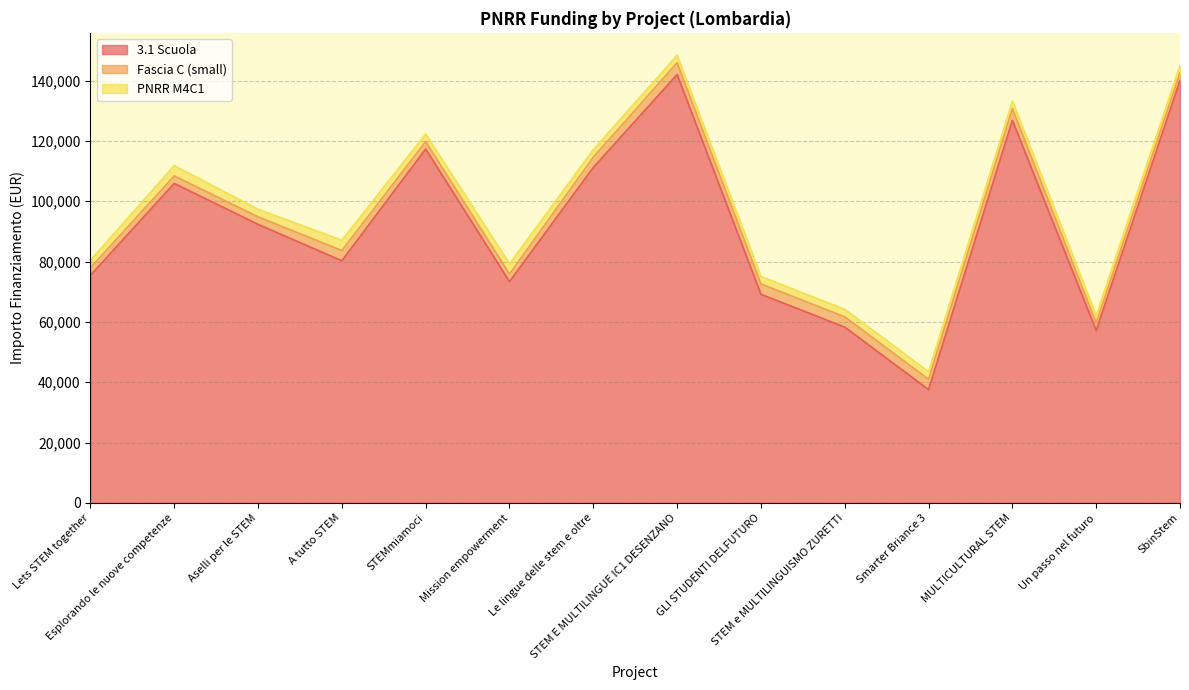

Rank the categories by Fascia C (small) value from lowest to highest.

Lets STEM together, Esplorando le nuove competenze, Aselli per le STEM, STEMmiamoci, Mission empowerment, Un passo nel futuro, SbinStem, A tutto STEM, Le lingue delle stem e oltre, GLI STUDENTI DELFUTURO, STEM e MULTILINGUISMO ZURETTI, Smarter Briance 3, STEM E MULTILINGUE IC1 DESENZANO, MULTICULTURAL STEM